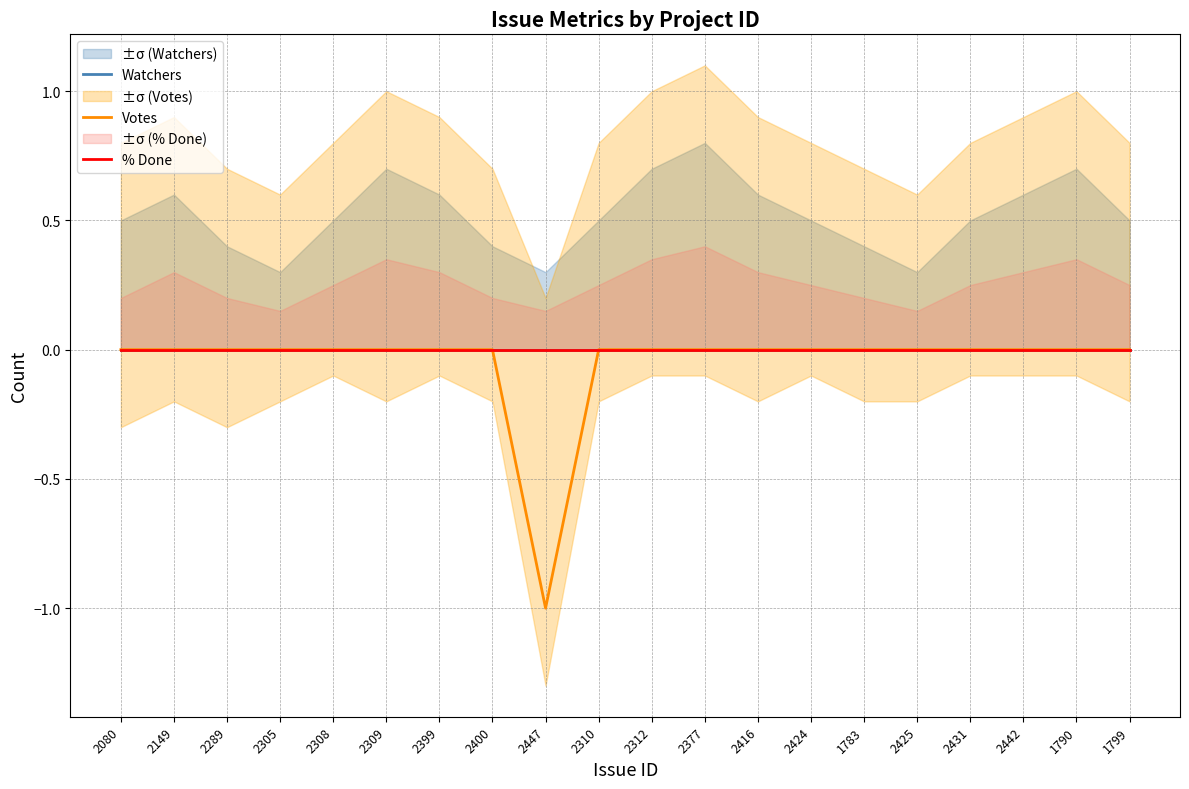

True or false: Watchers and % Done cross at least once.

False